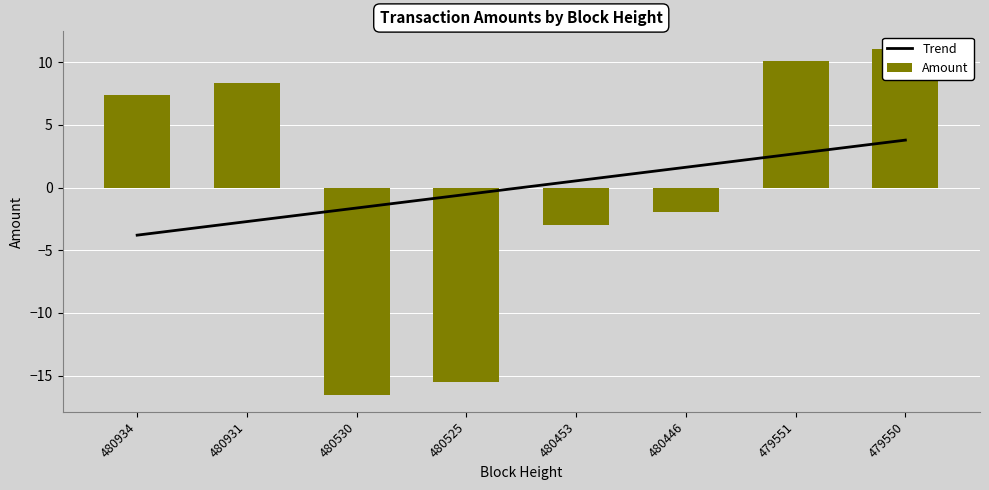

What is the lowest value of the Amount series?

-16.5